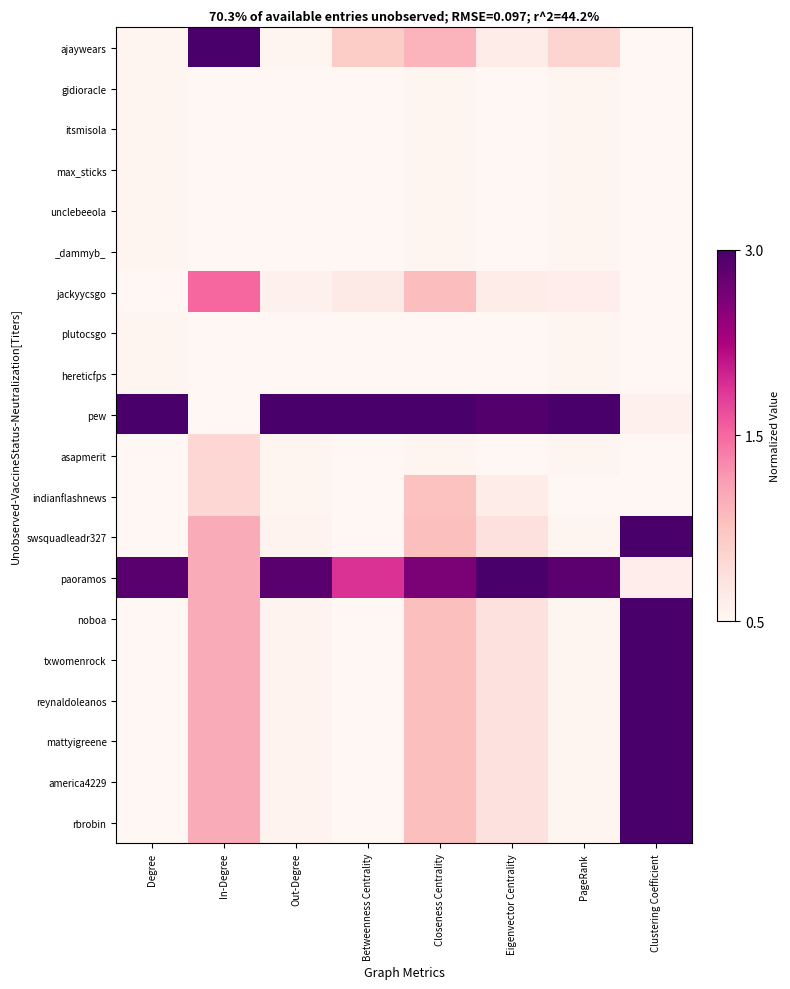

Which series has the largest total across all categories?

pew